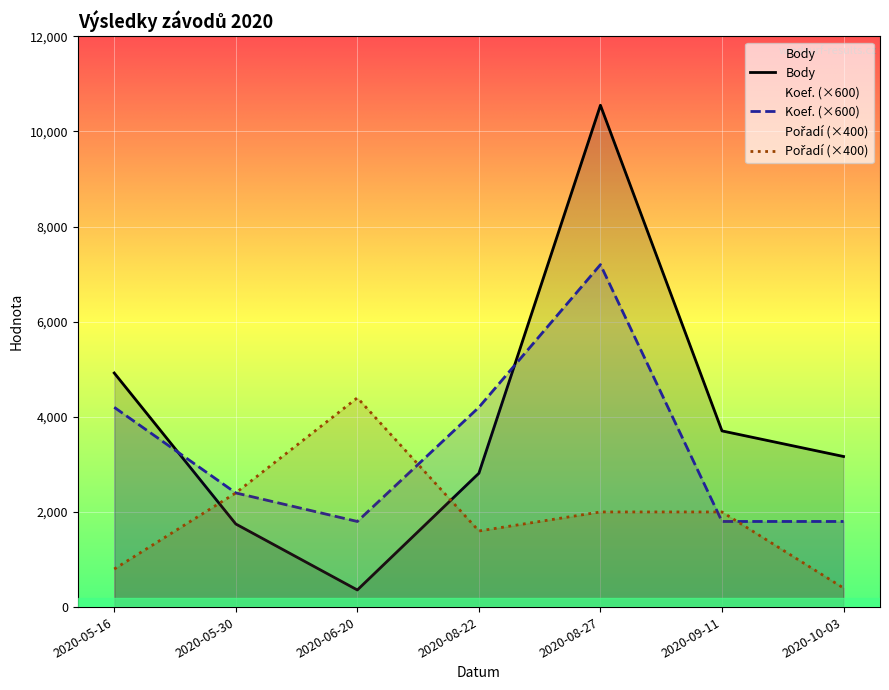

Between which two adjacent categories do Pořadí (×400) and Koef. (×600) first intersect?

2020-06-20 and 2020-08-22